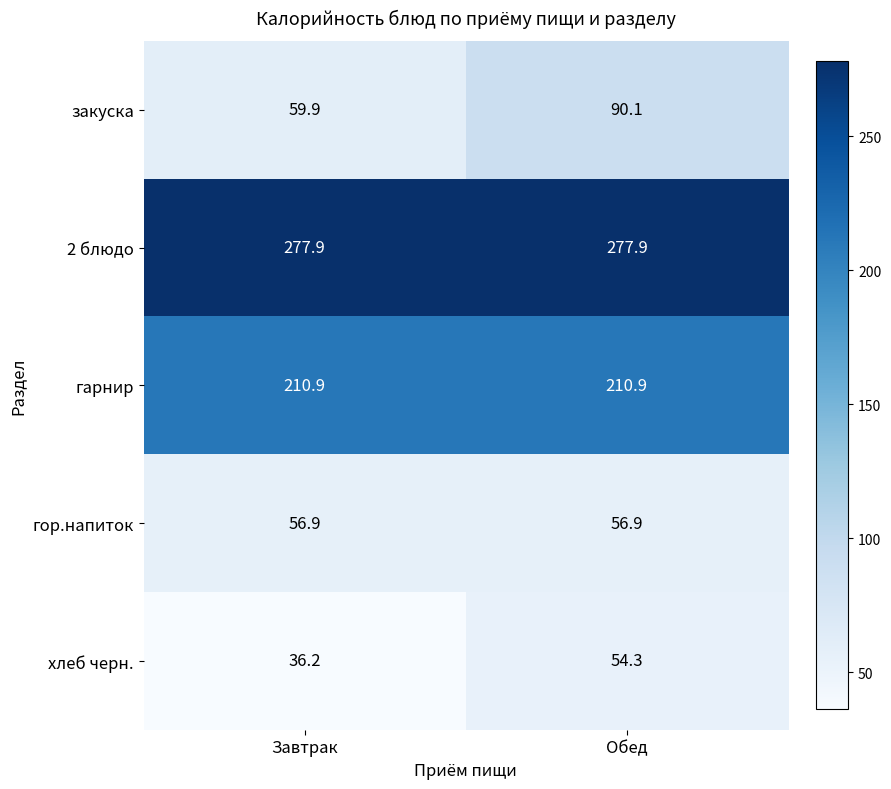

How many distinct data groups are displayed?

5